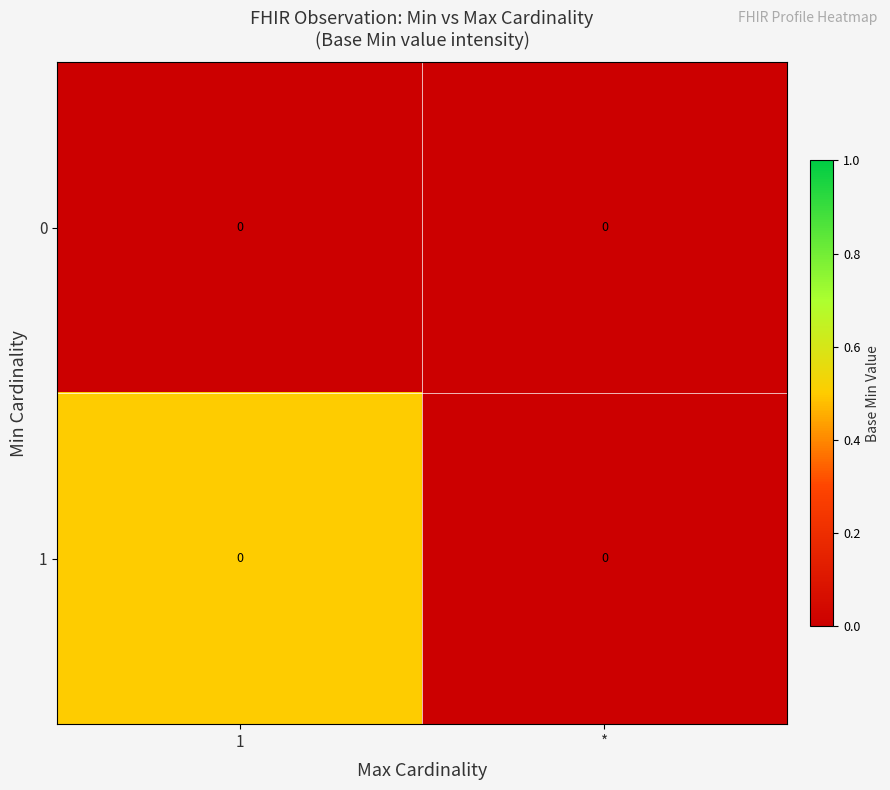

List the labels in order of 0 value, largest first.

1, *